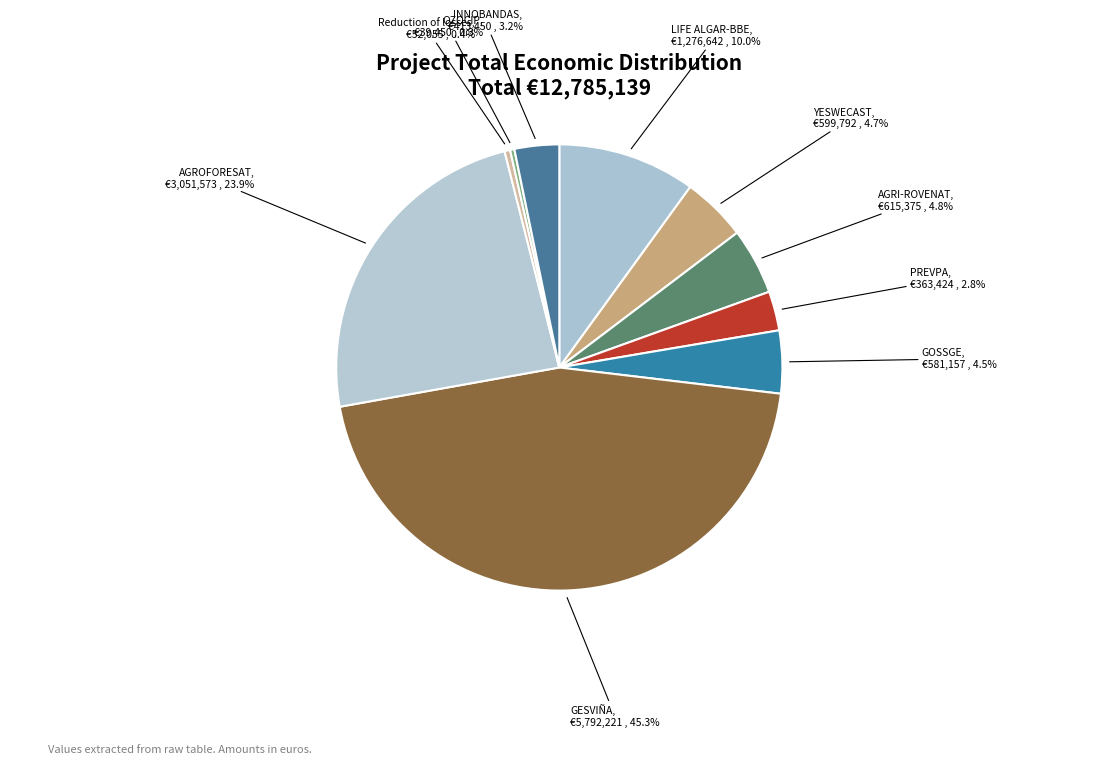

What is the largest slice in the pie chart?

GESVIÑA